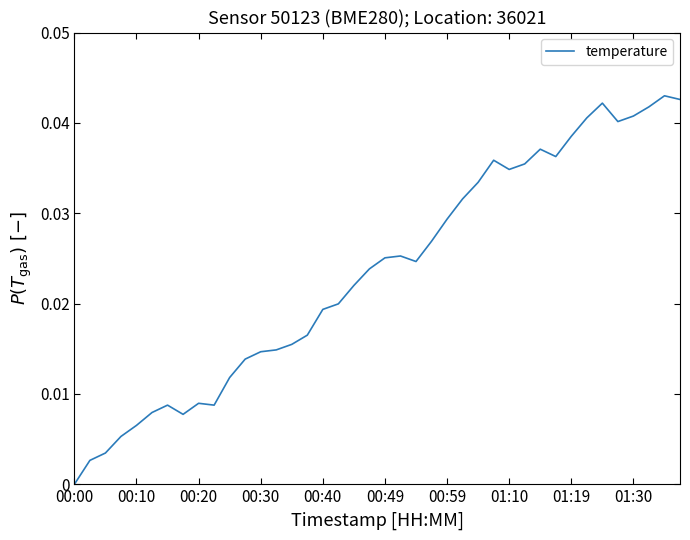

How many lines are shown in the chart?

1